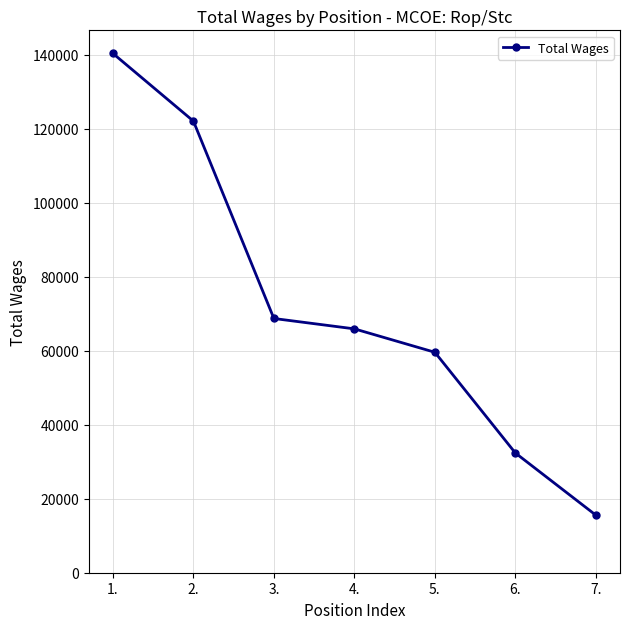

How many values are between 32371 and 122098?

5